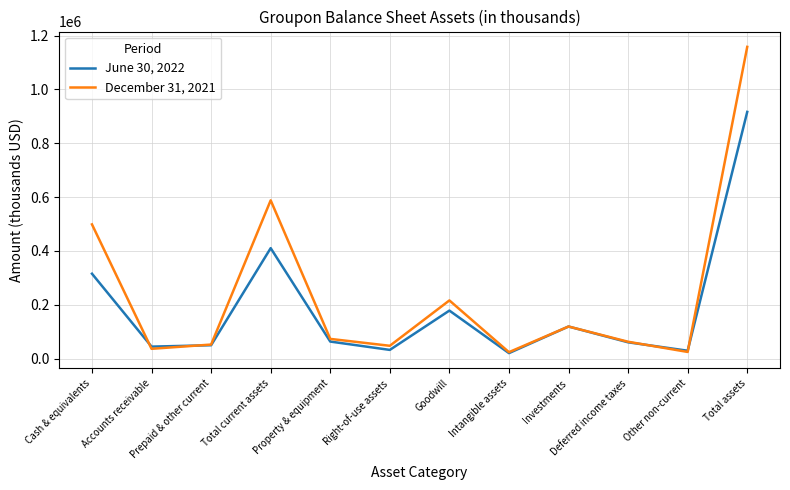

What is the spread (max minus min) of values at Other non-current?

4546